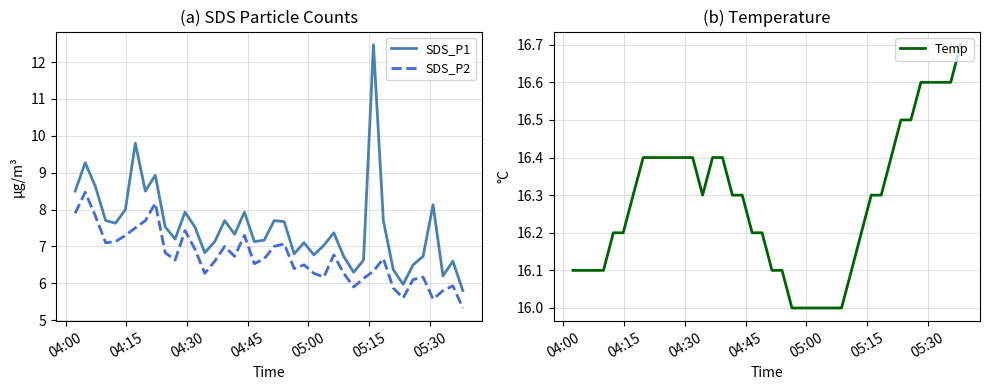

True or false: SDS_P2 and SDS_P1 cross at least once.

False